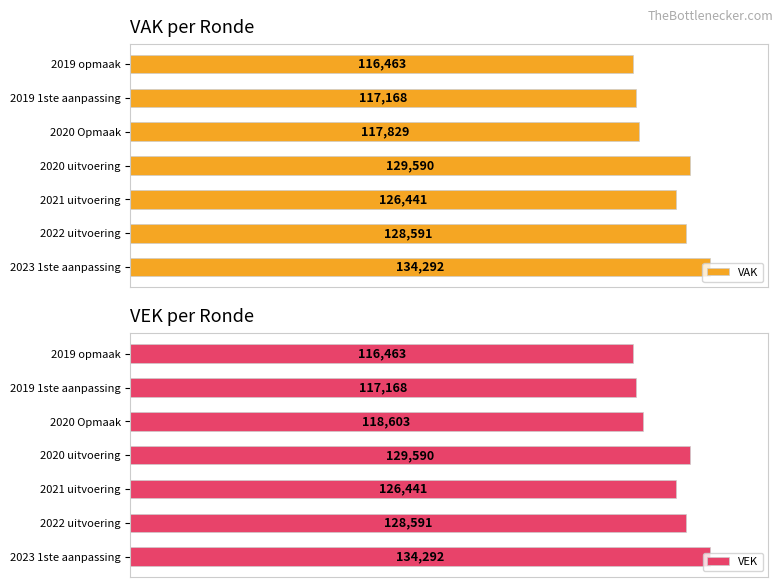

Reading left to right, what are all the values shown in this chart?

VAK: 0=134292	20000=128591	40000=126441	60000=129590	80000=117829	100000=117168	120000=116463
VEK: 0=134292	20000=128591	40000=126441	60000=129590	80000=118603	100000=117168	120000=116463